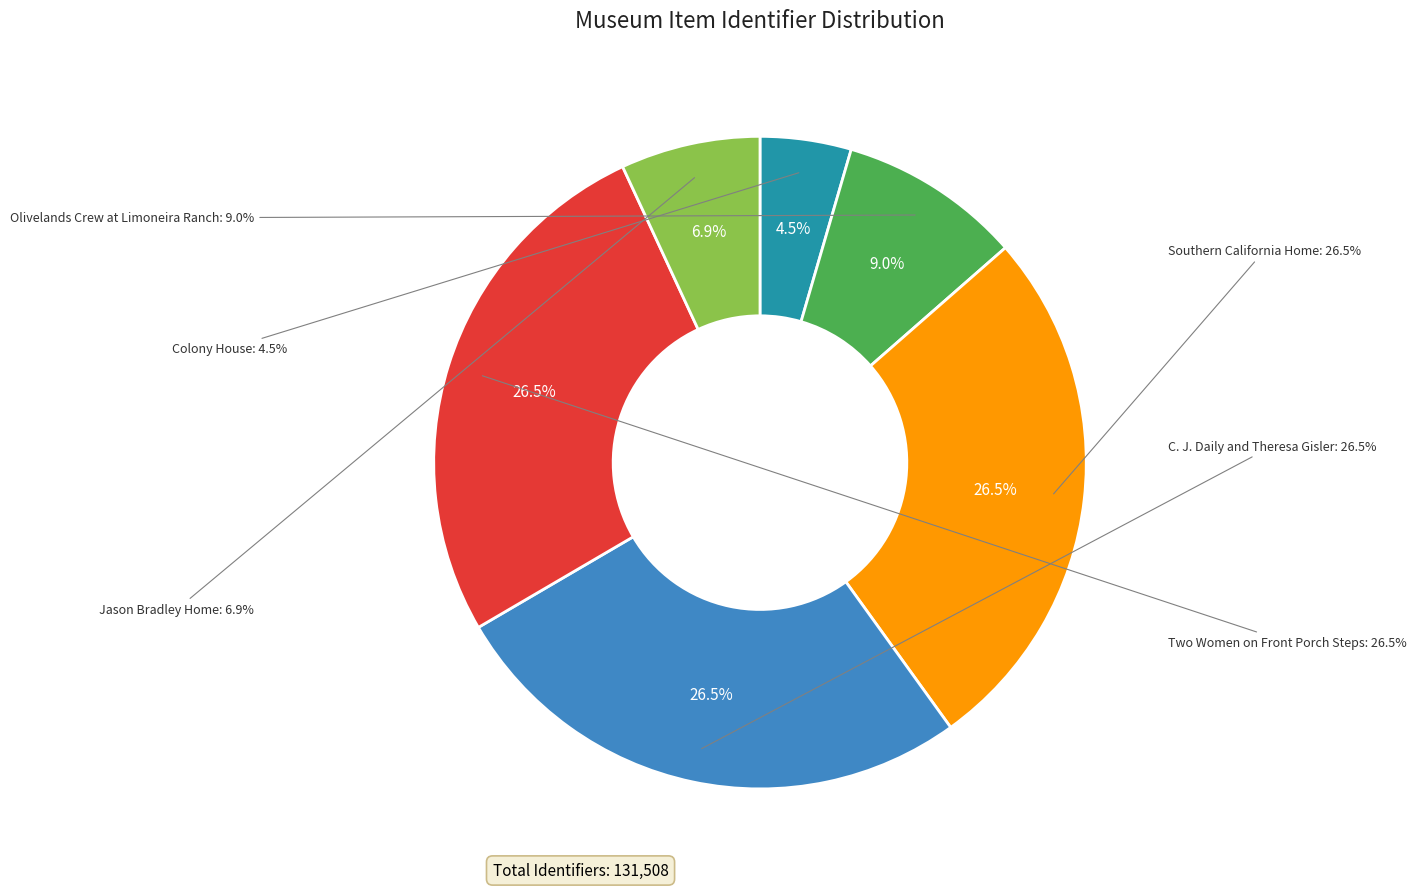

Which category has the biggest portion of the pie?

Southern California Home